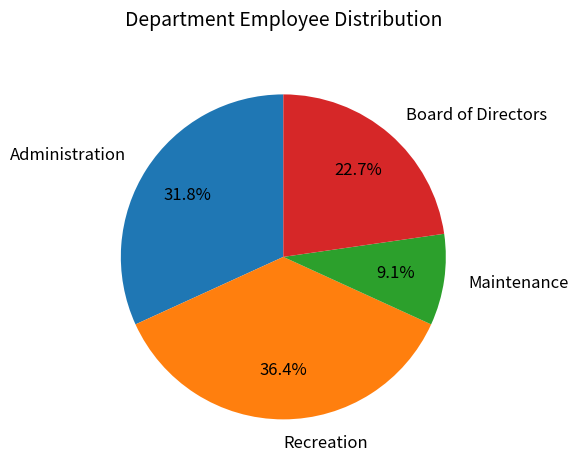

How many slices are in this pie chart?

4